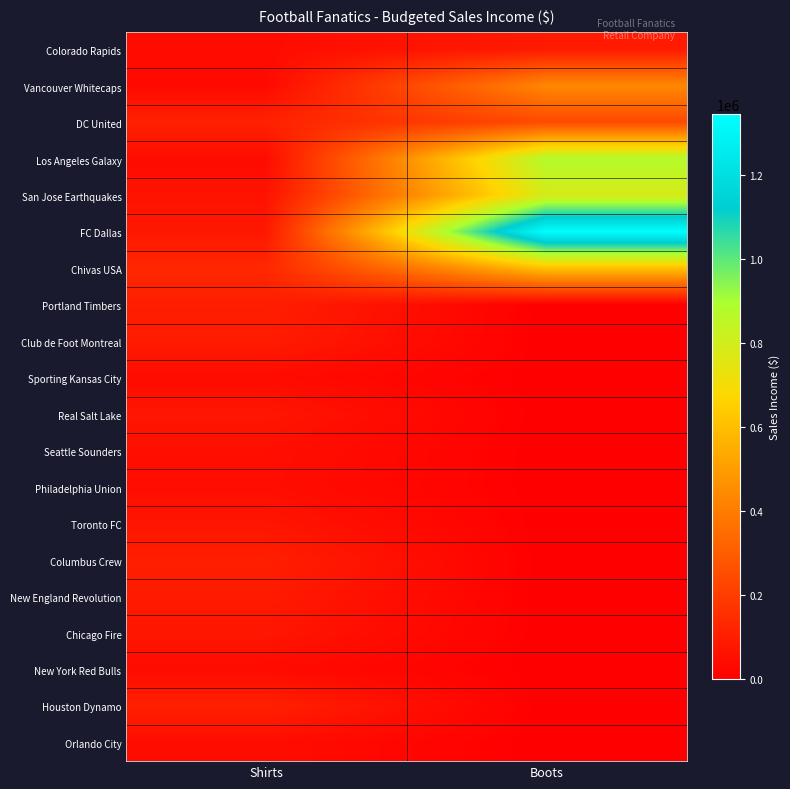

Reading left to right, extract all data points from this chart.

Colorado Rapids: Shirts=41299.3	Boots=86978.2
Vancouver Whitecaps: Shirts=32337.1	Boots=436077.2
DC United: Shirts=112604.9	Boots=243379.4
Los Angeles Galaxy: Shirts=39826.7	Boots=876430.6
San Jose Earthquakes: Shirts=62550.0	Boots=785181.8
FC Dallas: Shirts=76944.2	Boots=1345565.4
Chivas USA: Shirts=128687.1	Boots=608189.4
Portland Timbers: Shirts=100376.5	Boots=0.0
Club de Foot Montreal: Shirts=91294.3	Boots=0.0
Sporting Kansas City: Shirts=39584.2	Boots=0.0
Real Salt Lake: Shirts=72820.9	Boots=0.0
Seattle Sounders: Shirts=50323.2	Boots=0.0
Philadelphia Union: Shirts=46931.2	Boots=0.0
Toronto FC: Shirts=69147.3	Boots=0.0
Columbus Crew: Shirts=102775.7	Boots=0.0
New England Revolution: Shirts=87570.8	Boots=0.0
Chicago Fire: Shirts=72923.5	Boots=0.0
New York Red Bulls: Shirts=37909.8	Boots=0.0
Houston Dynamo: Shirts=106782.3	Boots=0.0
Orlando City: Shirts=44175.3	Boots=0.0